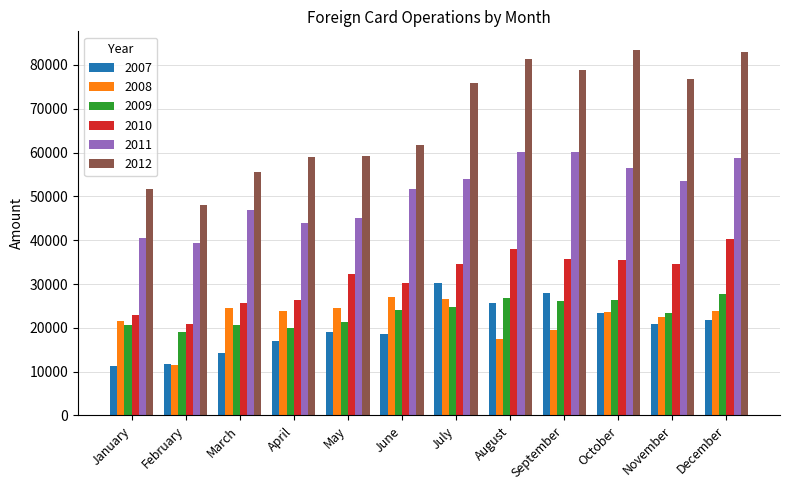

At which category is the sum across all series the highest?

December